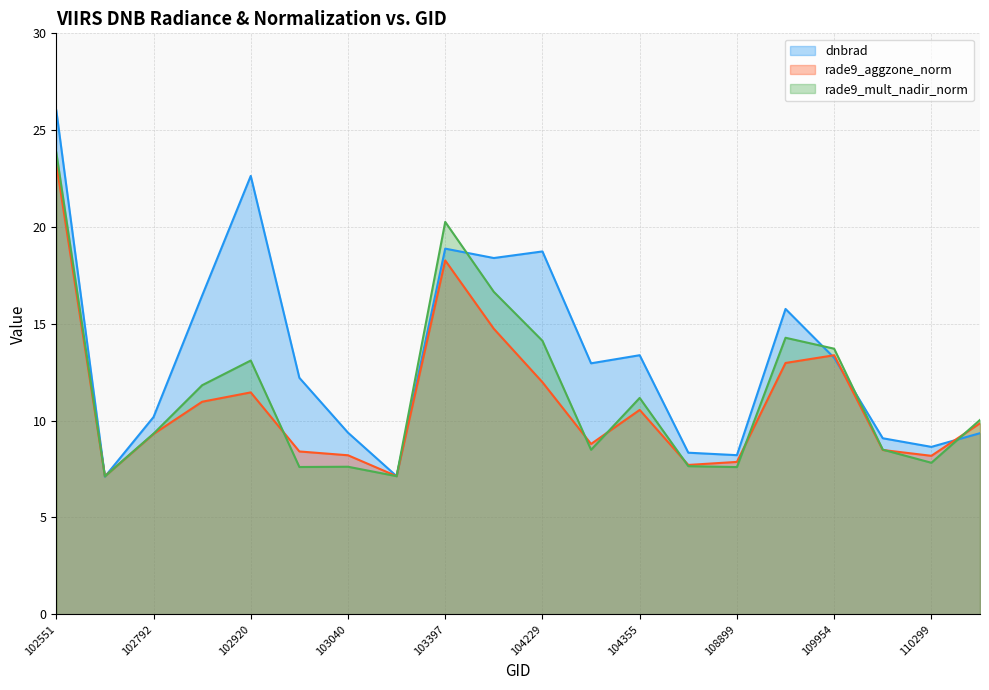

Between which two adjacent categories do rade9_mult_nadir_norm and dnbrad first intersect?

102551 and 102671